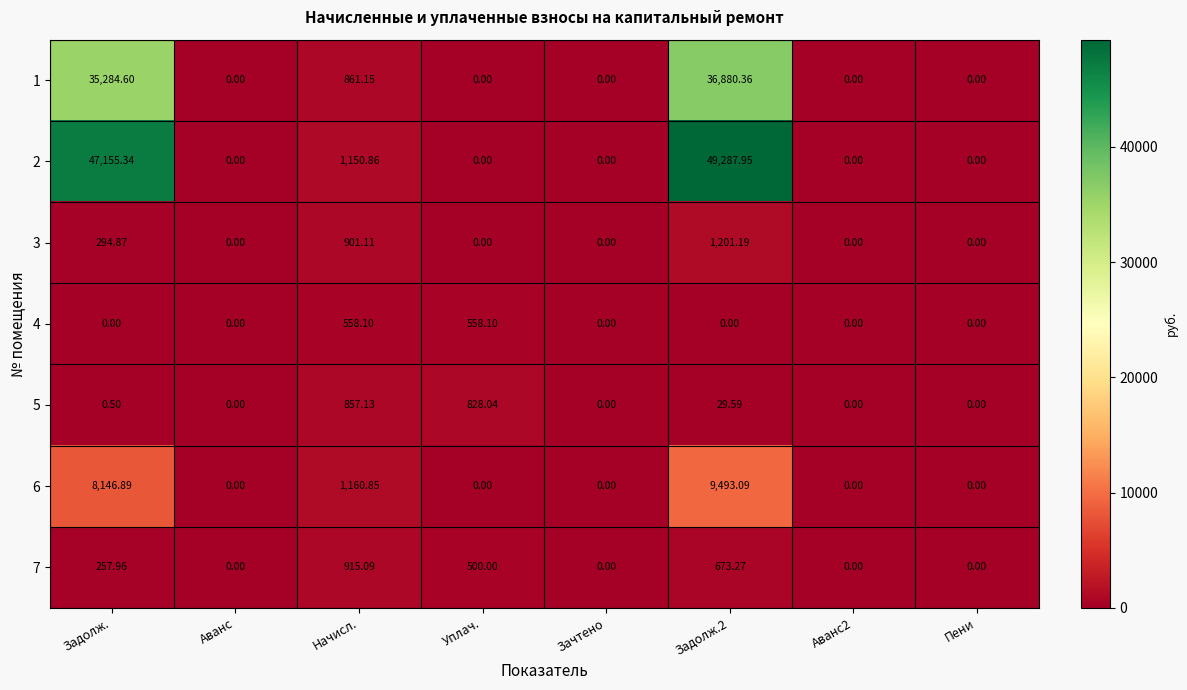

Where is 7 nearest to the value 457?

Уплач.